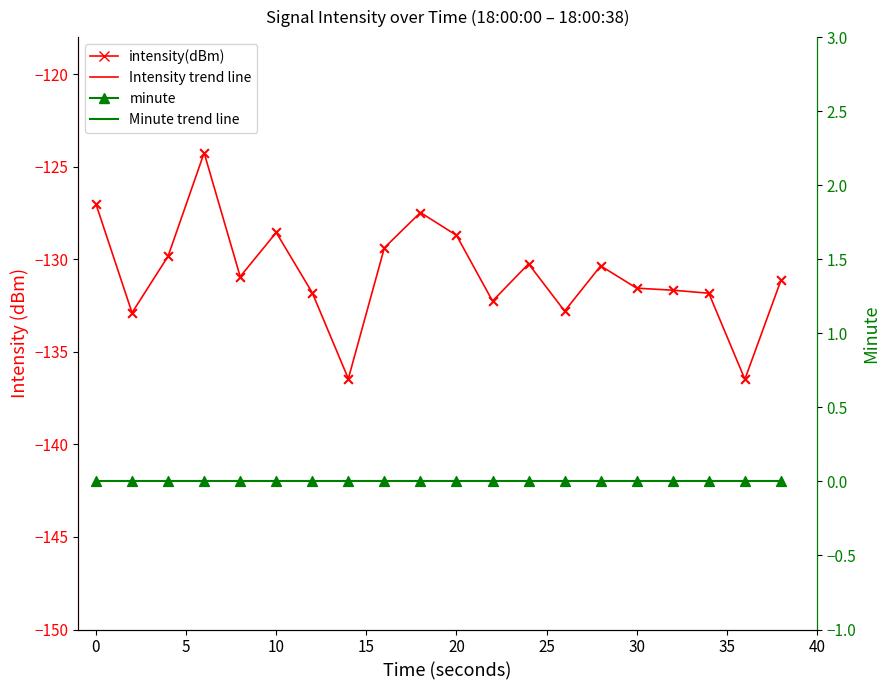

Which series has the widest spread of Y values?

intensity(dBm)